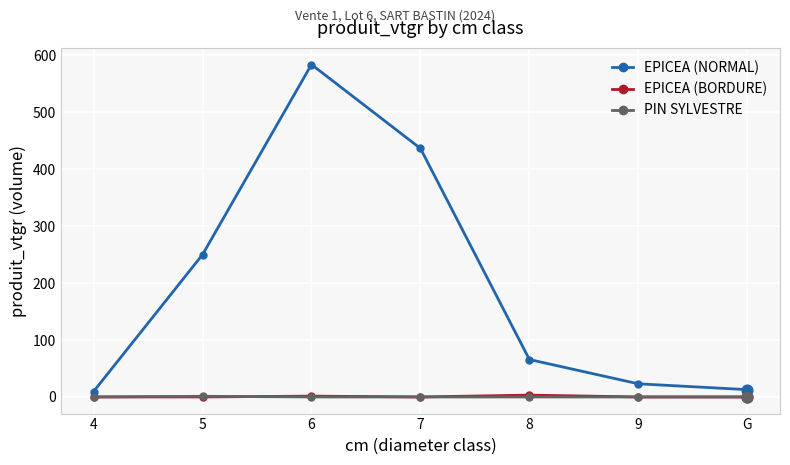

Which series has the largest total across all categories?

EPICEA (NORMAL)